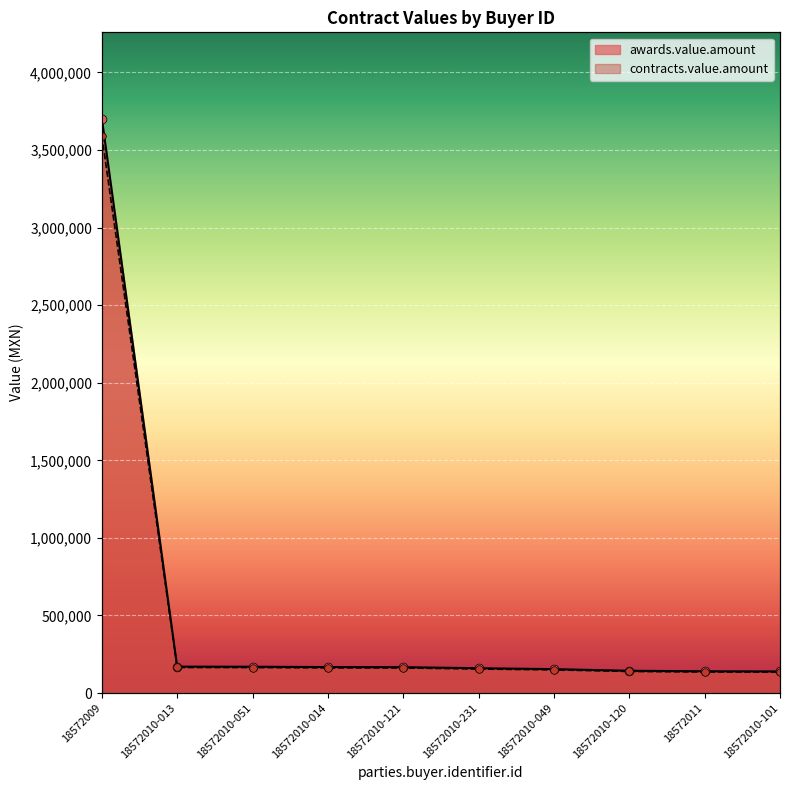

Which series contains the highest Y value?

awards.value.amount